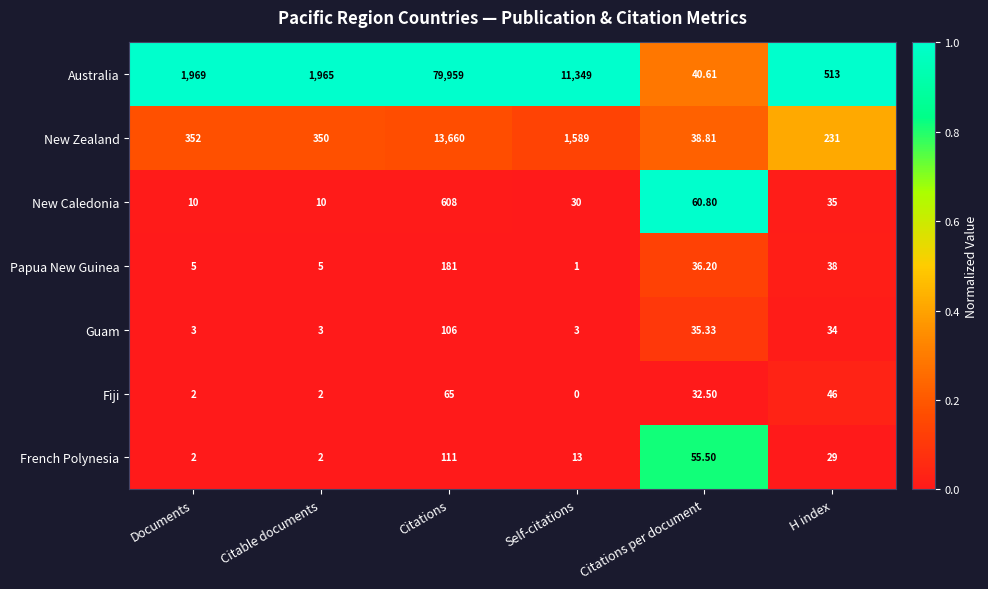

At which label is Papua New Guinea closest to 91?

H index